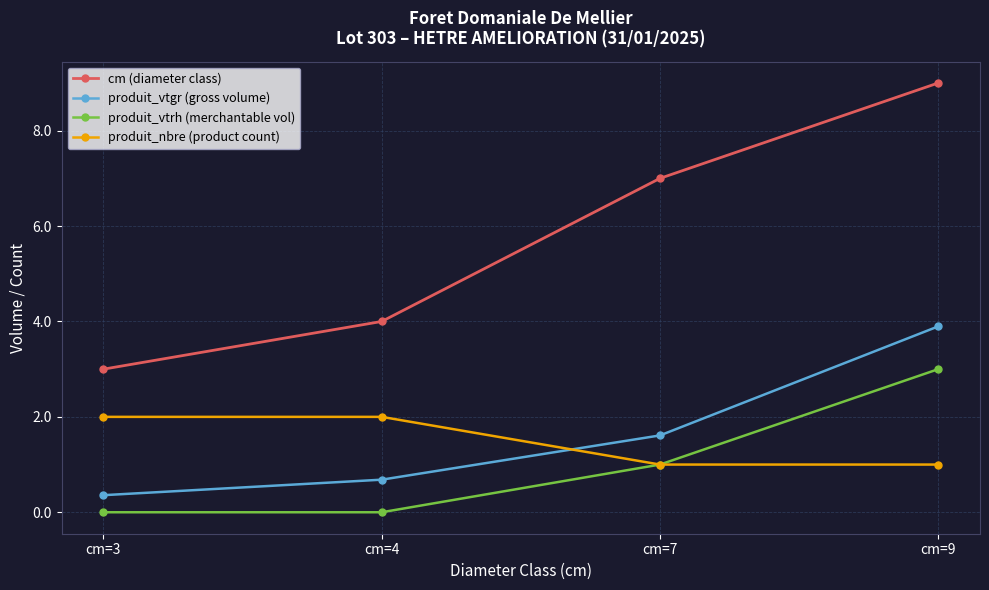

True or false: produit_vtgr (gross volume) has more than 0 interior local peaks.

False